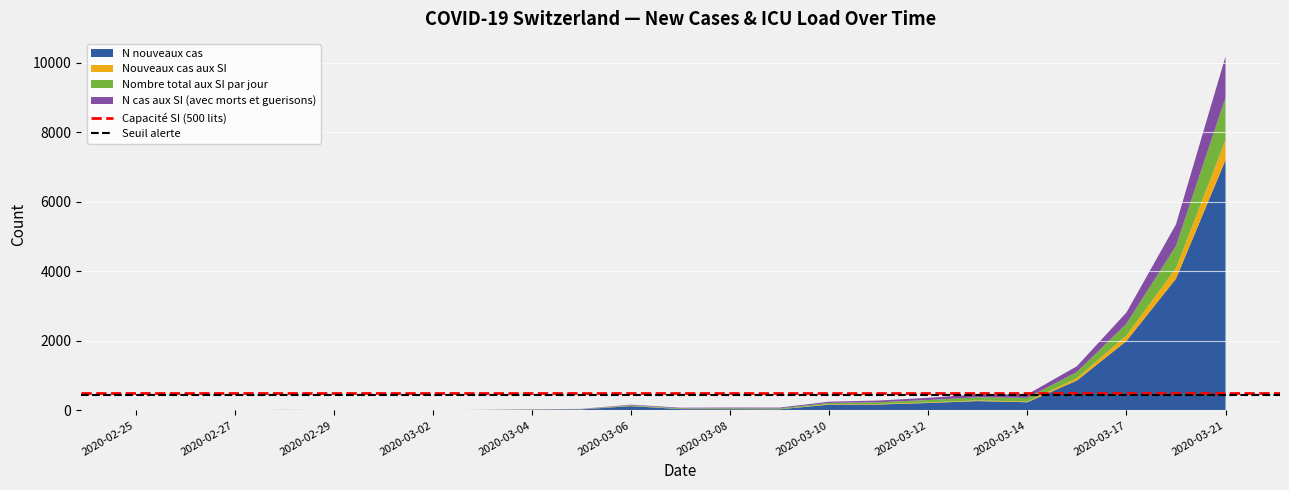

What is the maximum value for N nouveaux cas?

7200.0